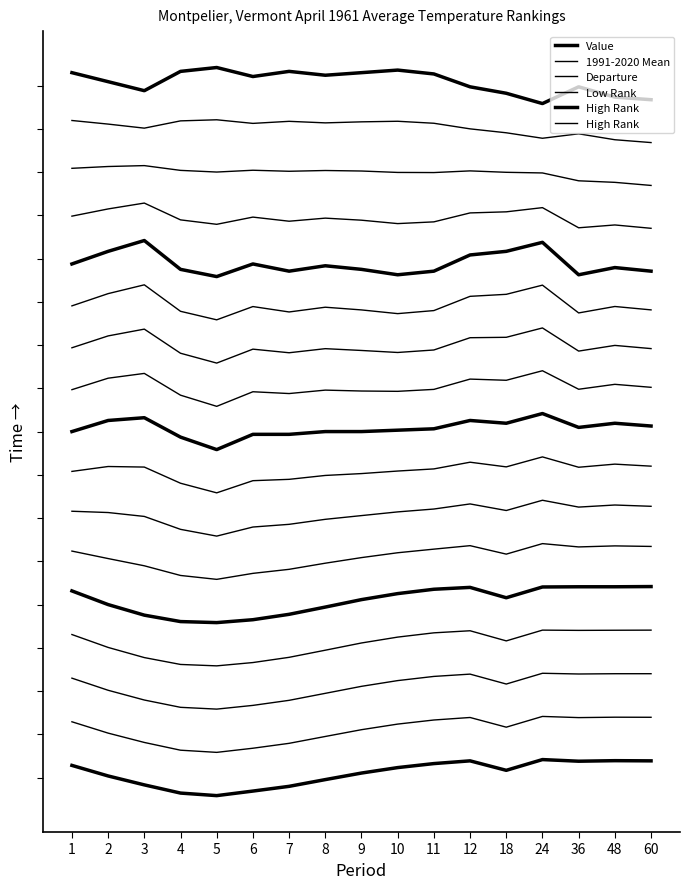

What is the highest value of the High Rank series?

18.8